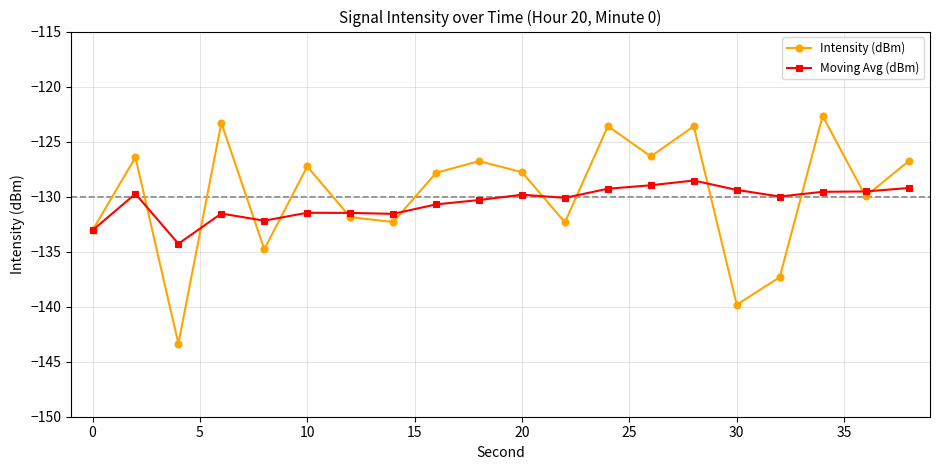

In Intensity (dBm), how many points are lower than both neighbors (excluding endpoints)?

7